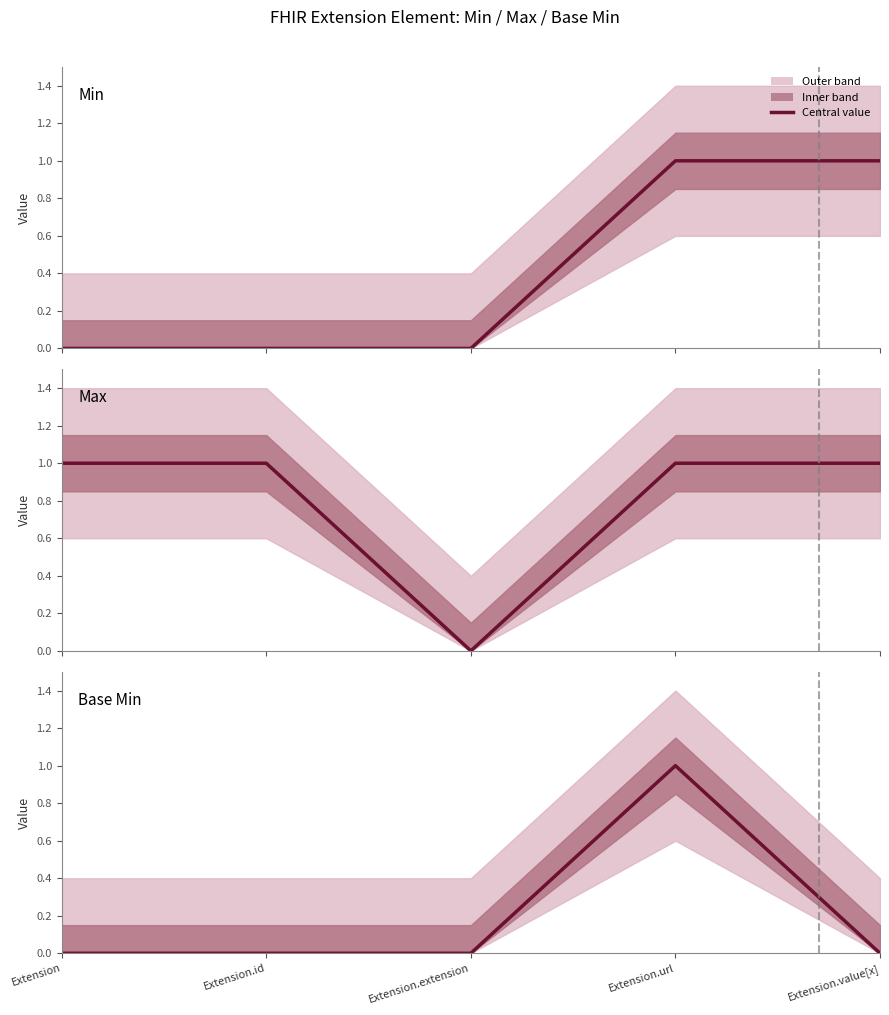

Count the Max values in the range 1 to 2.

4